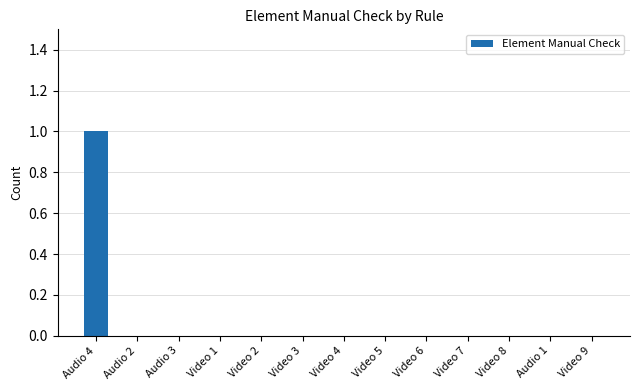

Reading left to right, what are all the values shown in this chart?

Audio 4=1	Audio 2=0	Audio 3=0	Video 1=0	Video 2=0	Video 3=0	Video 4=0	Video 5=0	Video 6=0	Video 7=0	Video 8=0	Audio 1=0	Video 9=0